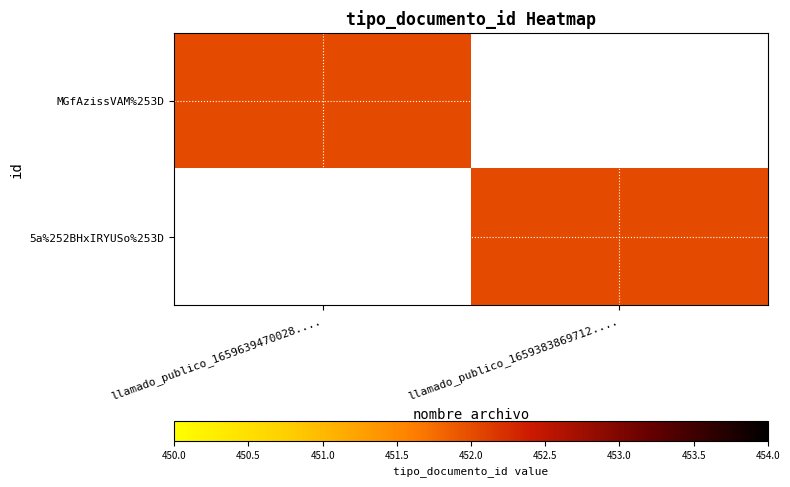

What is the difference between the highest and lowest values at llamado_publico_1659639470028....?

452